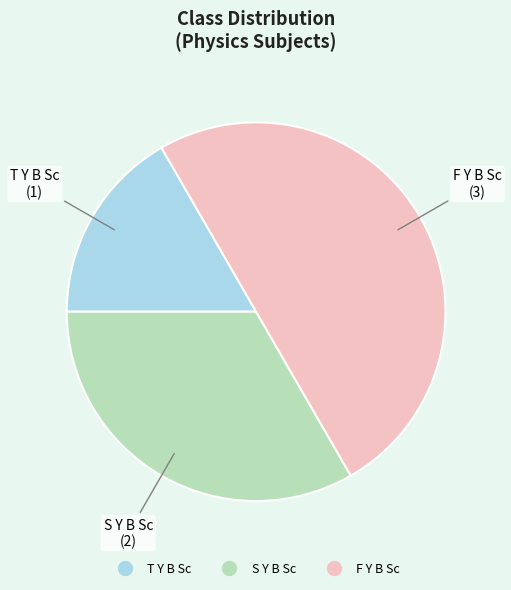

Does S Y B Sc represent more than half of the total?

No